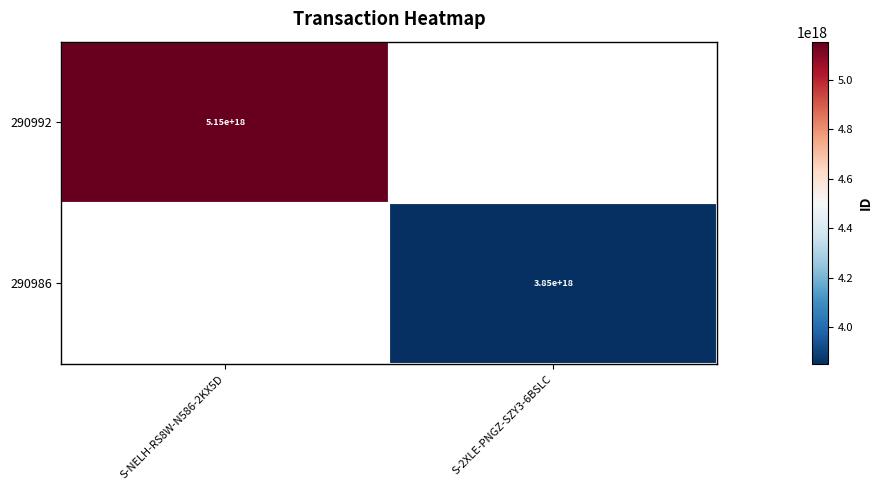

The 290992 series shows 5150000000000000000 at S-NELH-RS8W-N586-2KX5D. True or false?

True